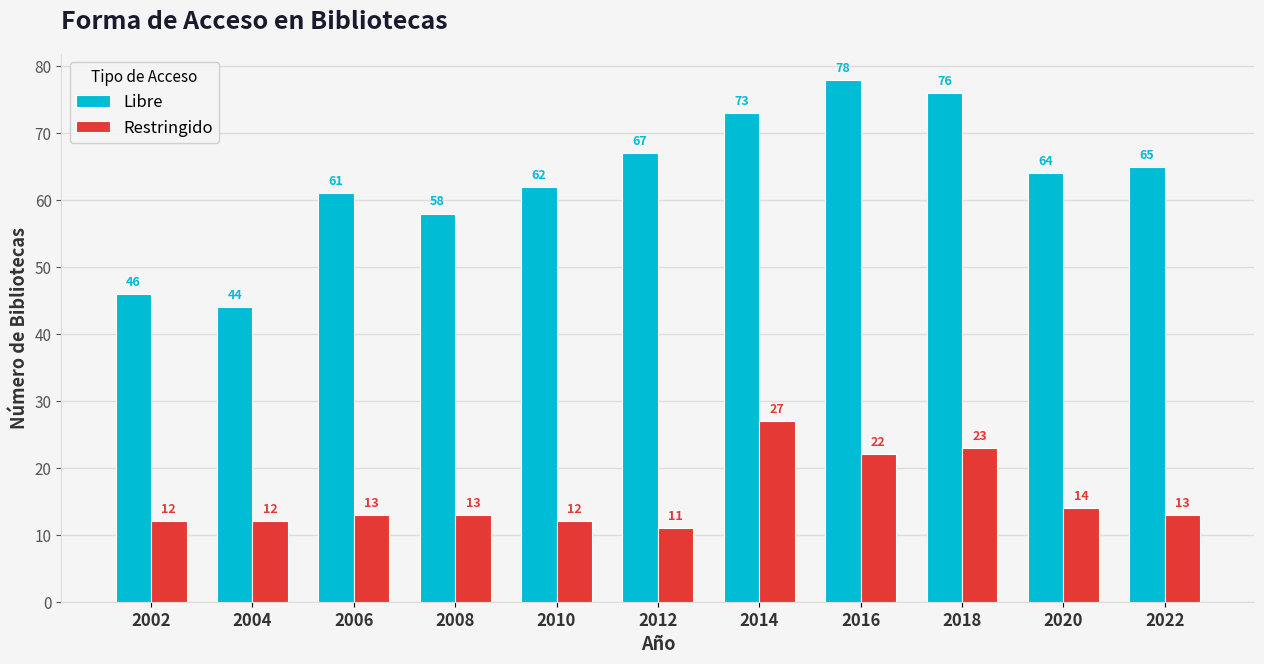

What is the spread (max minus min) of values at 2018?

53